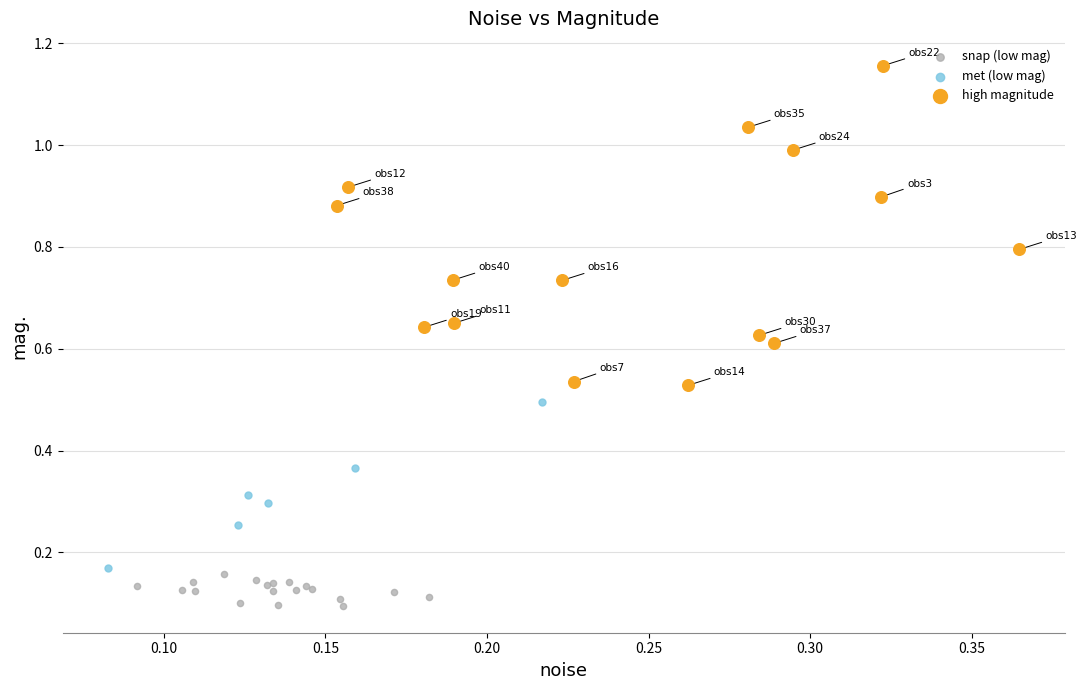

Which series contains the lowest Y value?

snap (low mag)